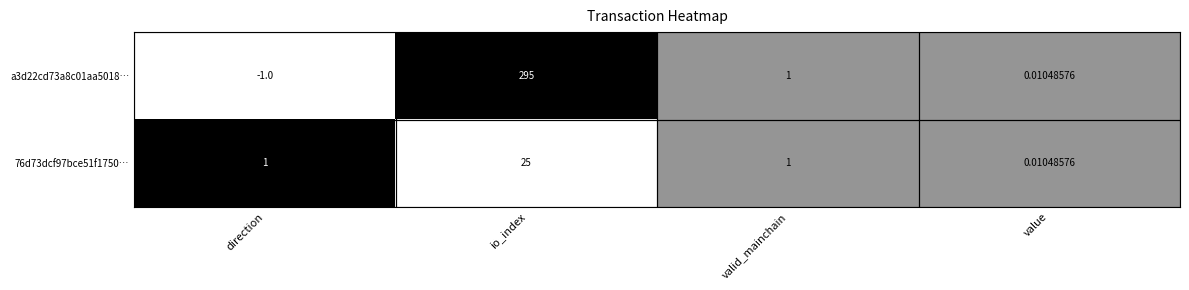

List the labels in order of a3d22cd73a8c01aa5018… value, largest first.

io_index, valid_mainchain, value, direction